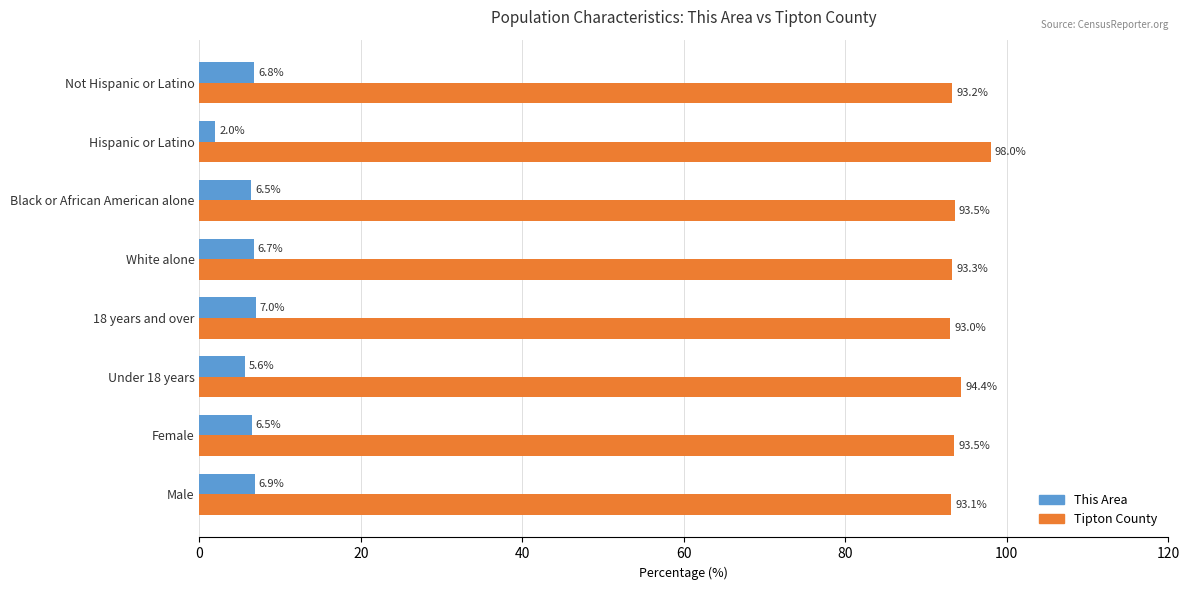

The value of Tipton County at Female is 124.4. True or false?

False